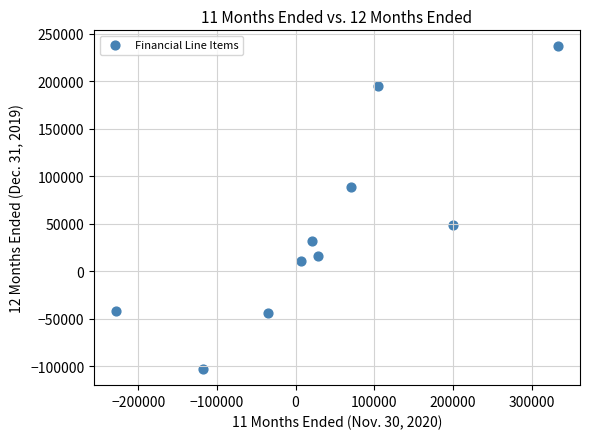

What is the average X value?

38252